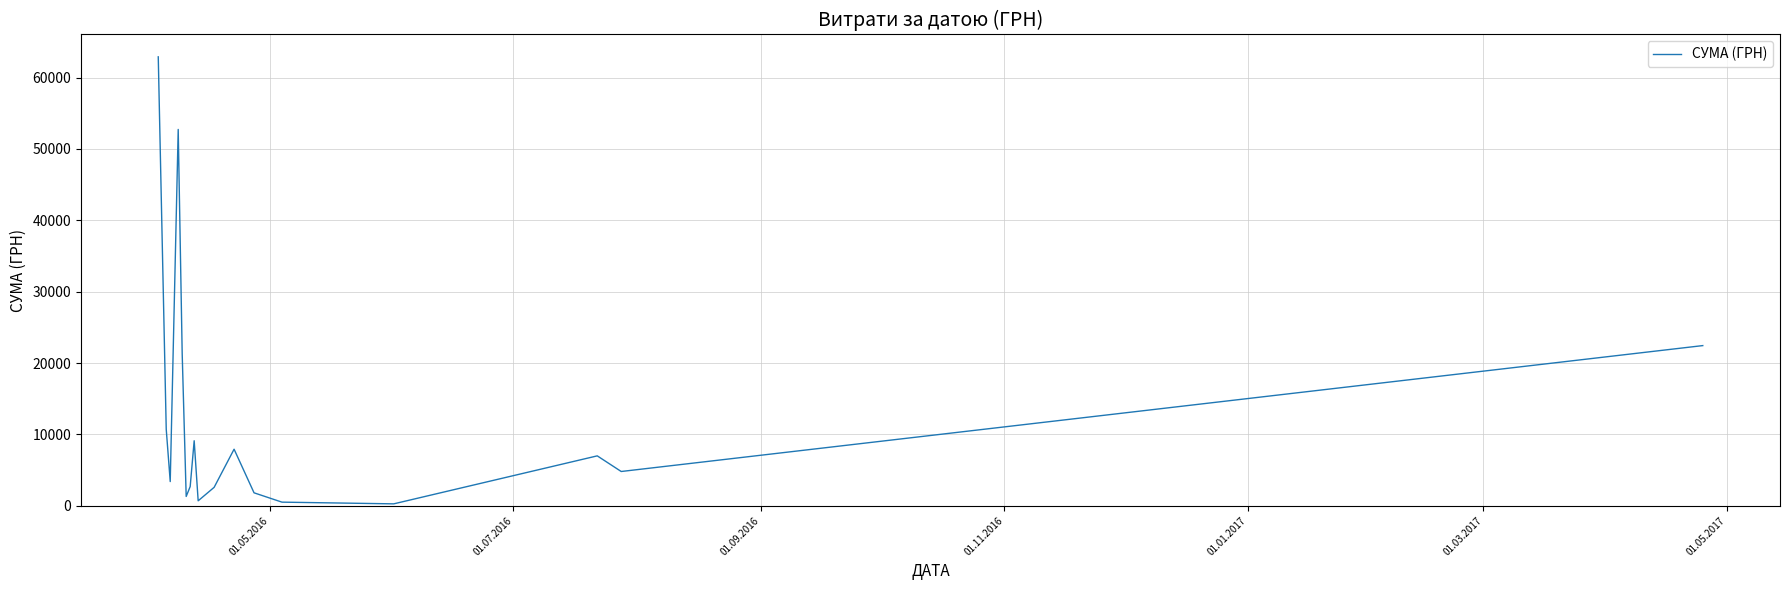

What is the greatest value displayed?

62906.0